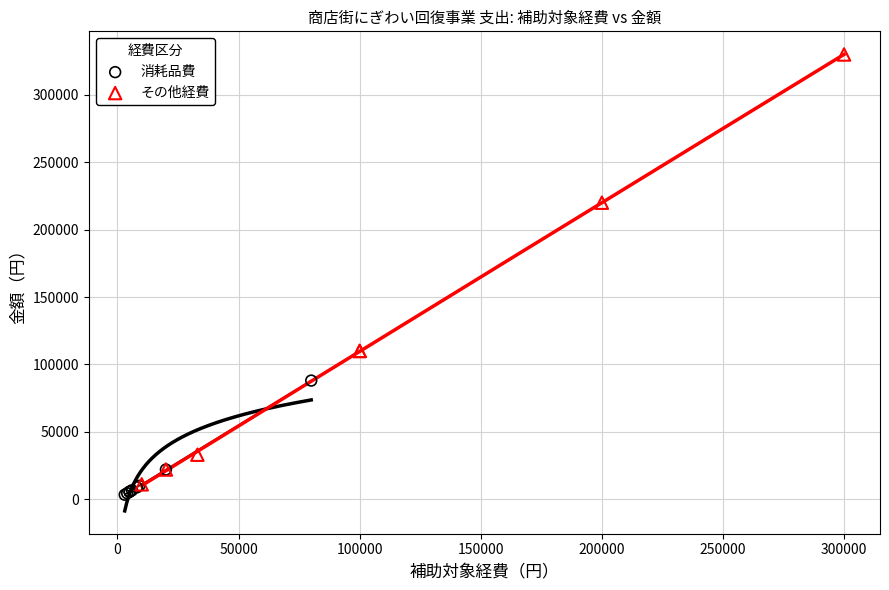

Which series reaches the maximum Y coordinate?

その他経費